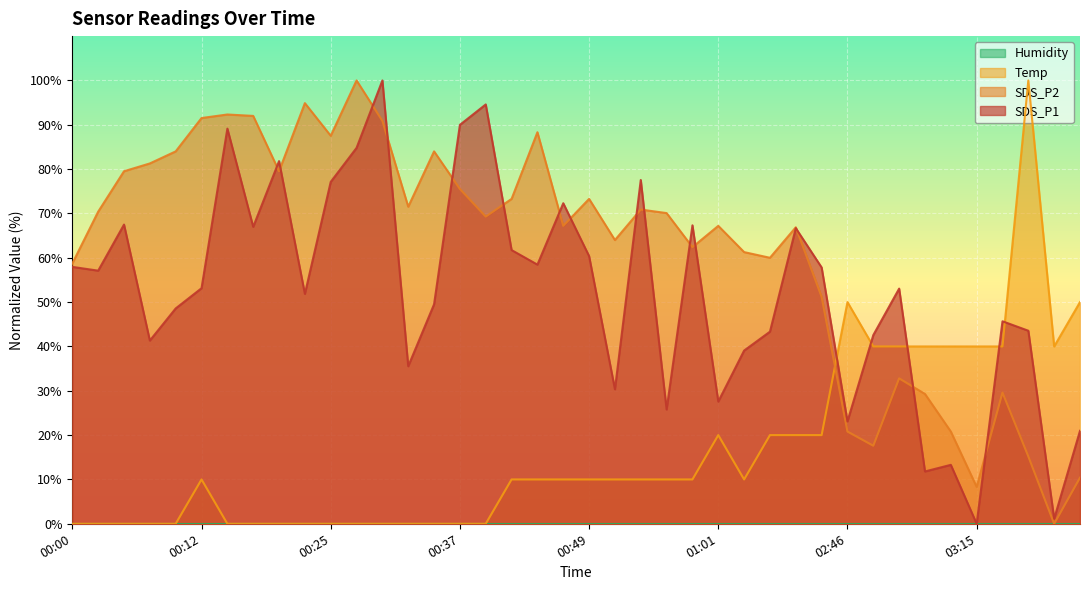

Between 00:00 and 00:39, which series saw the biggest shift?

SDS_P1